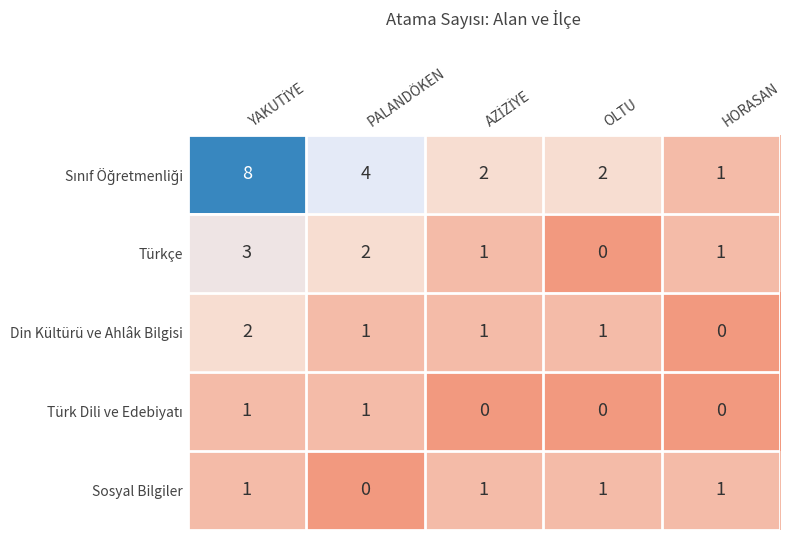

True or false: Türkçe has a value of 1 at HORASAN.

True